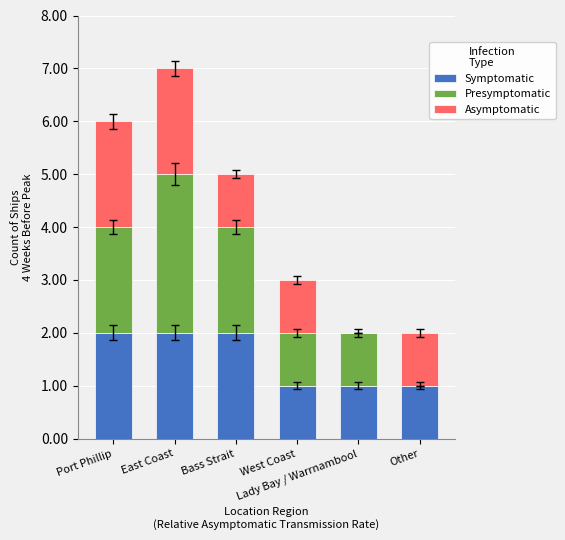

At which category is the sum across all series the highest?

East Coast